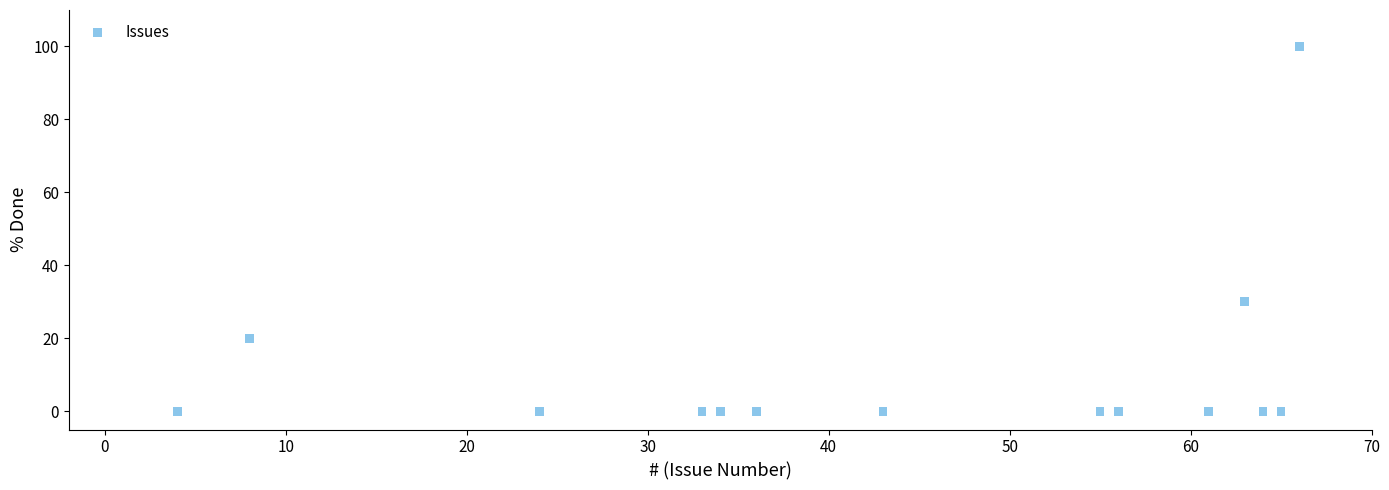

What Y value in the scatter plot is closest to 50?

30